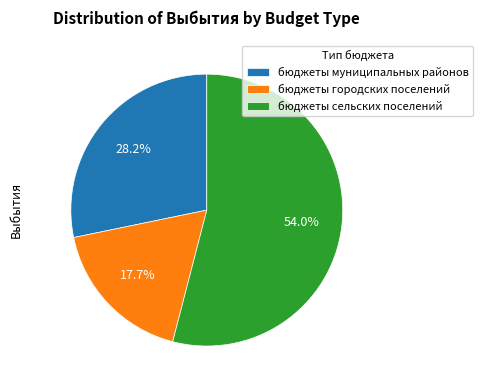

Is бюджеты сельских поселений the majority of the pie?

Yes